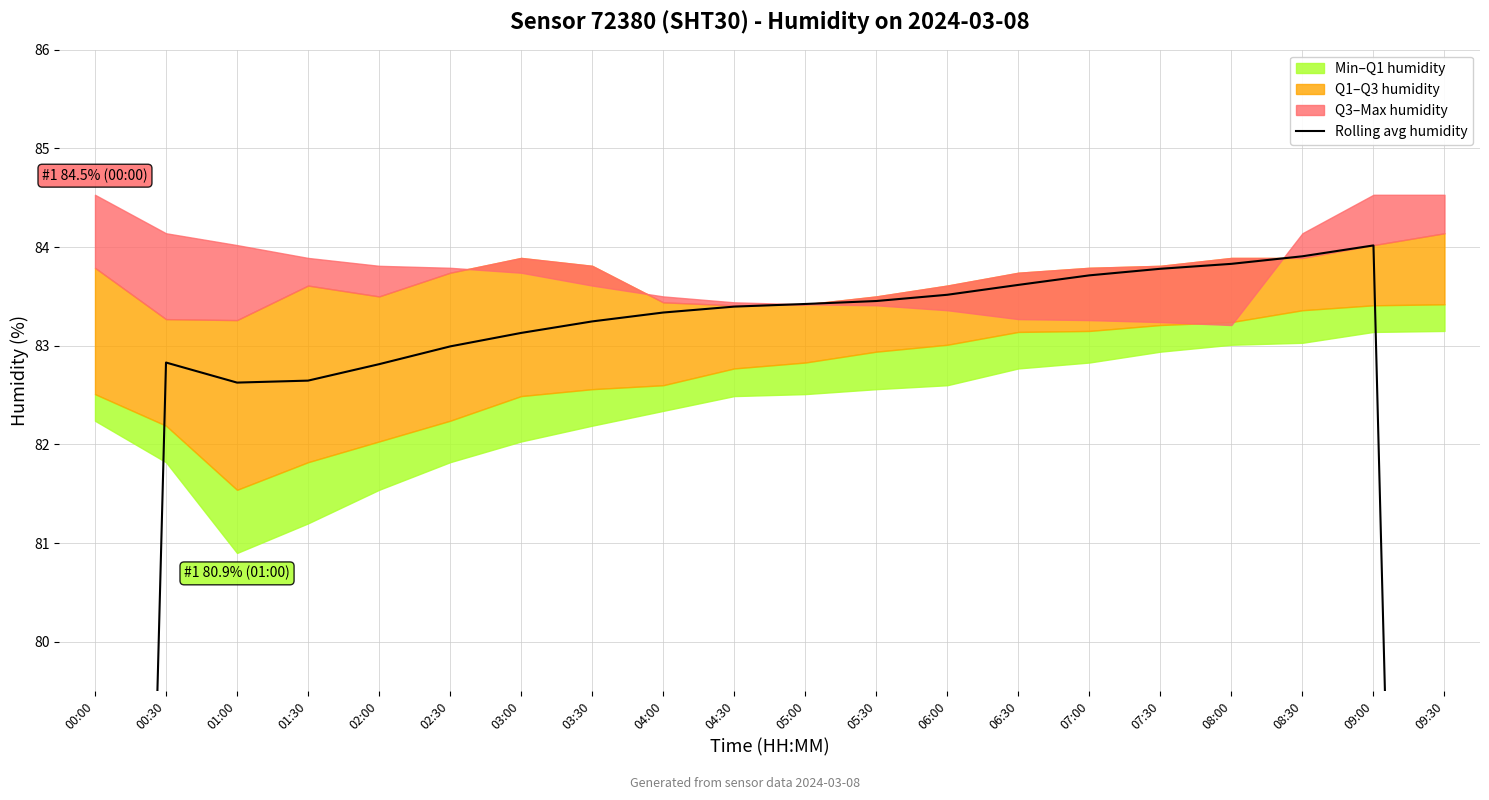

How many interior local peaks (higher than both neighbors) does the data have?

2